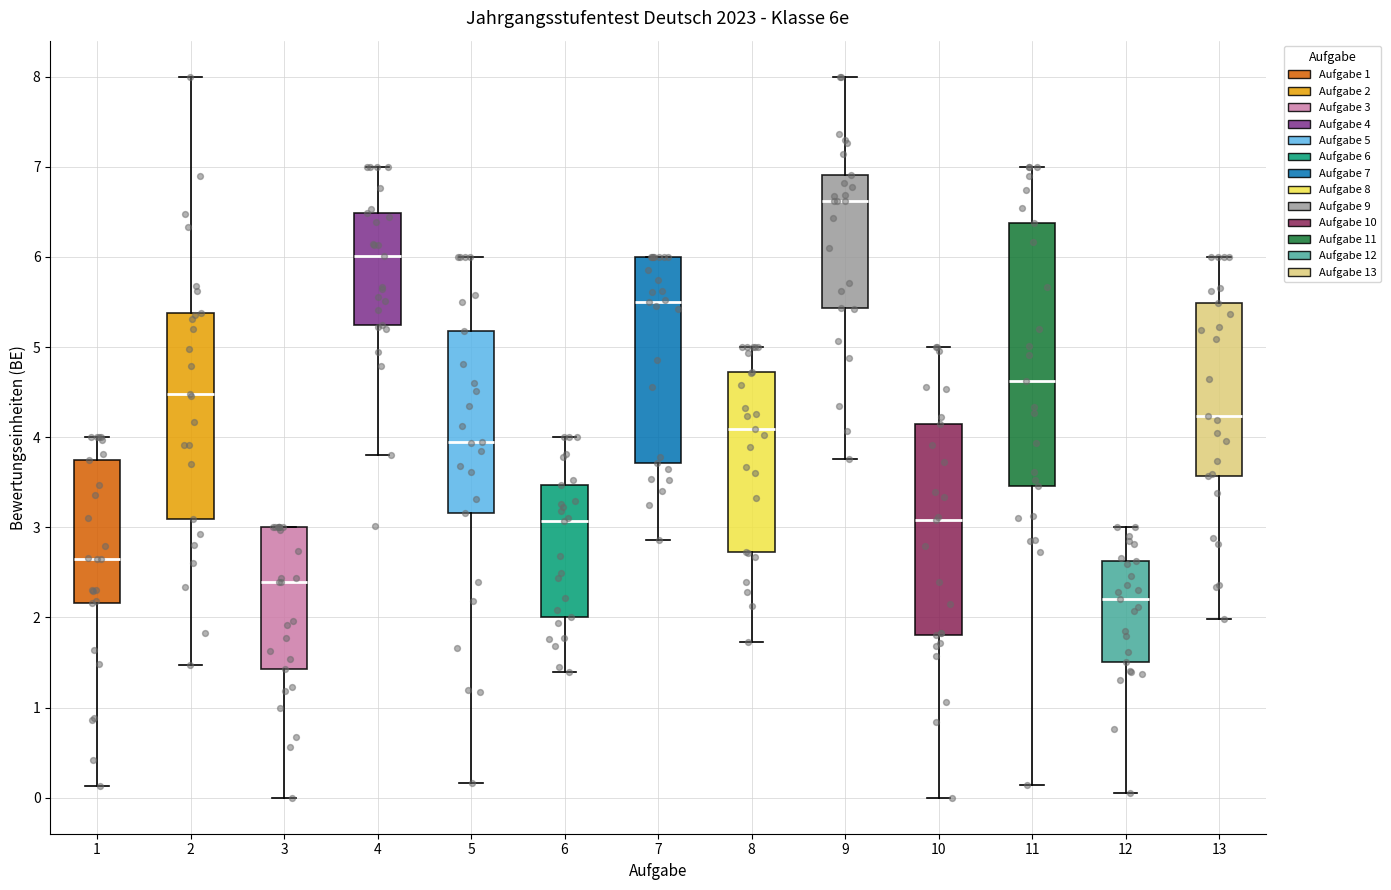

Comparing the boxes themselves (not the whiskers), which one is the tallest?

11